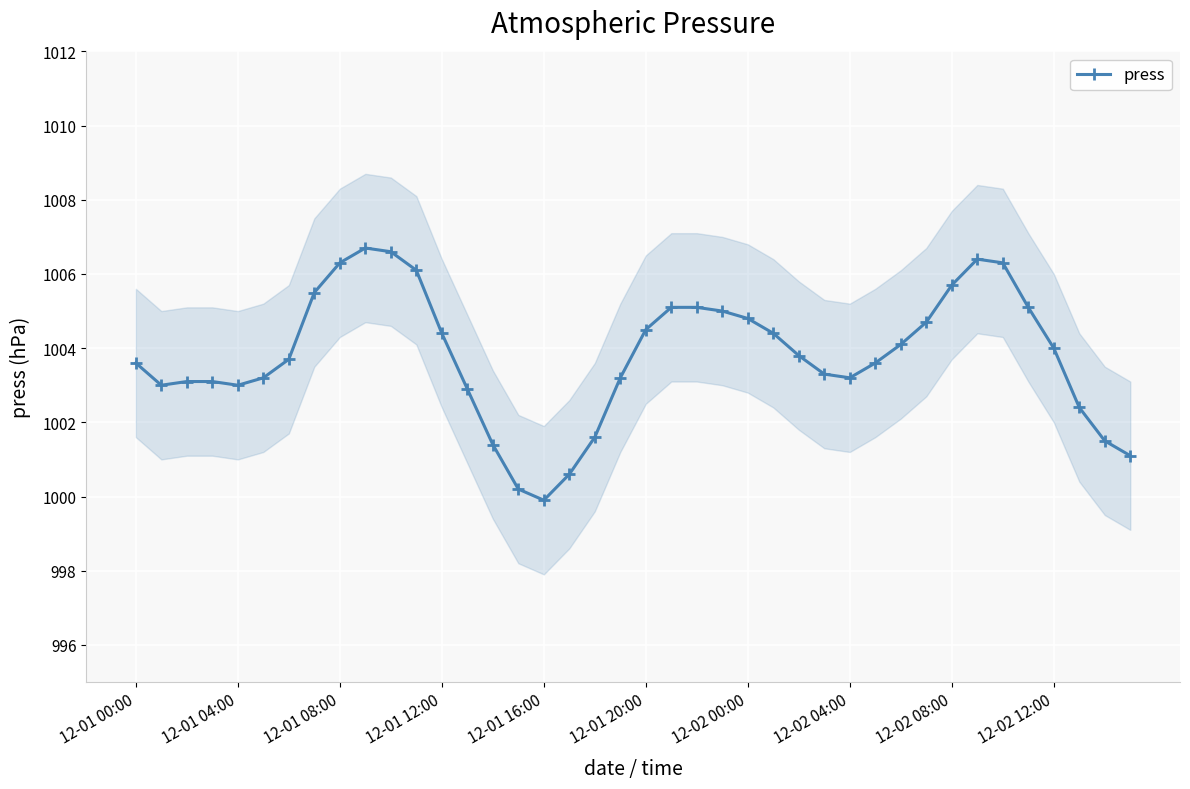

How many lines are shown in the chart?

1